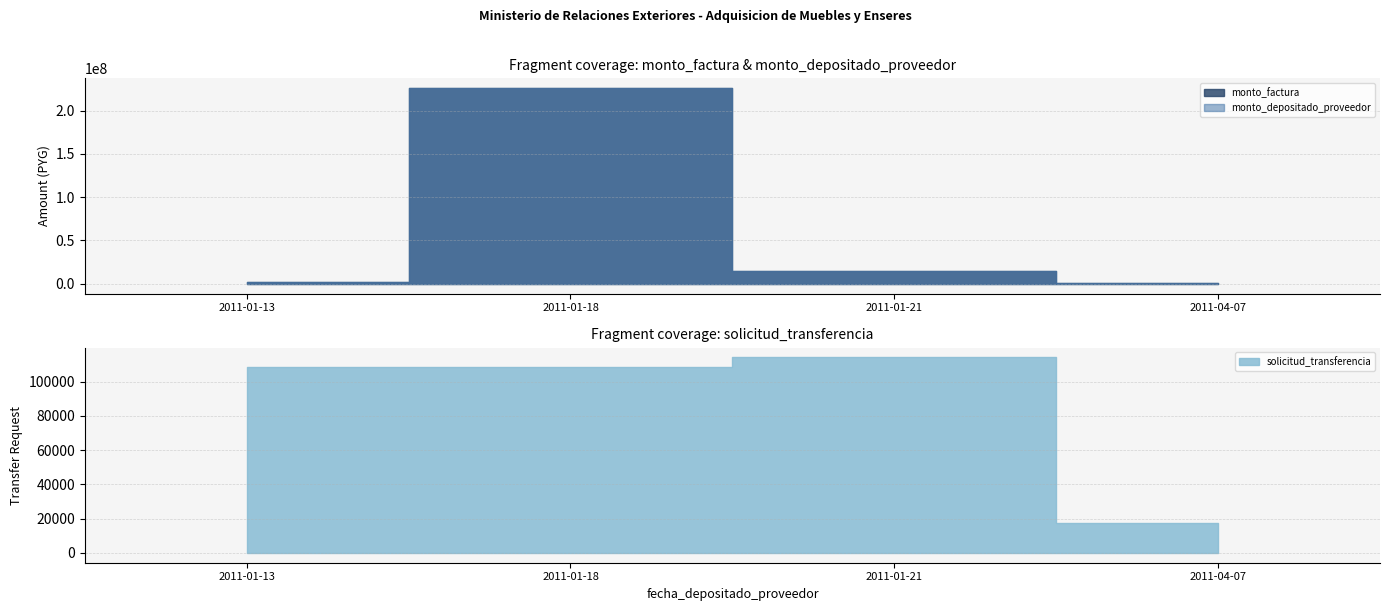

What position from the left is 2011-01-18?

2